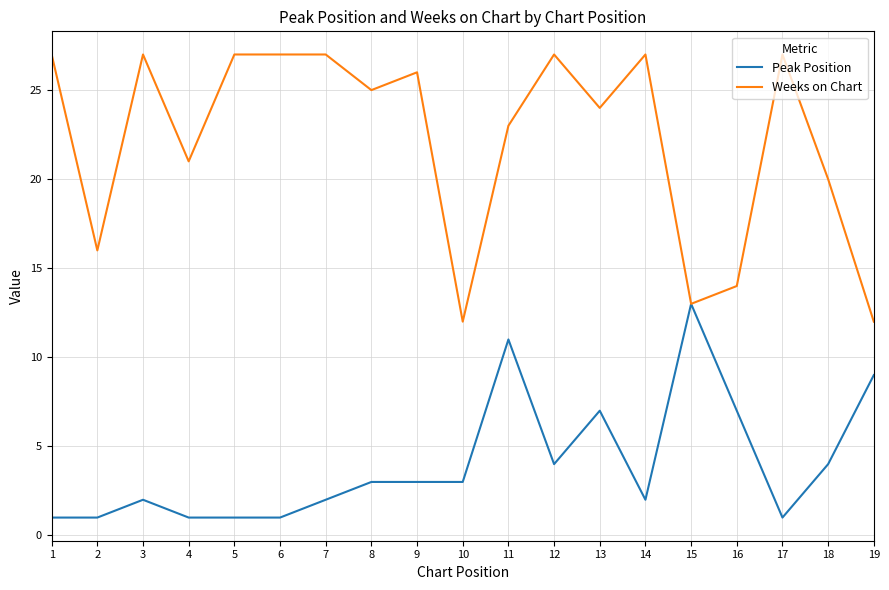

What is the minimum value shown in the chart?

1